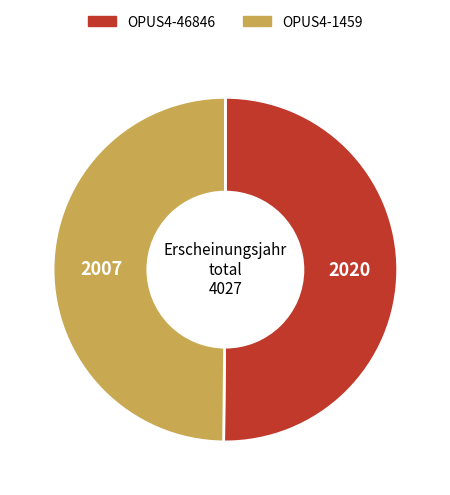

Approximately how many times larger is the value at OPUS4-46846 compared to OPUS4-1459?

1.0